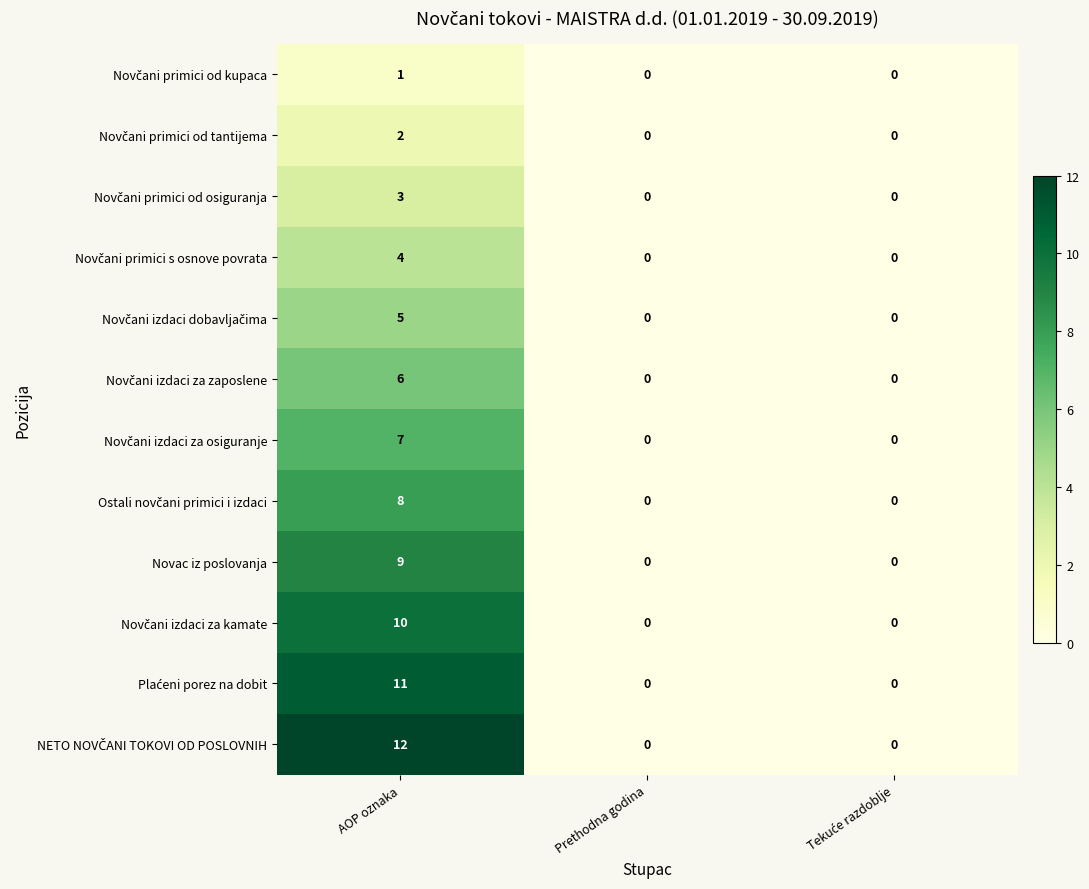

What is the greatest value displayed?

12